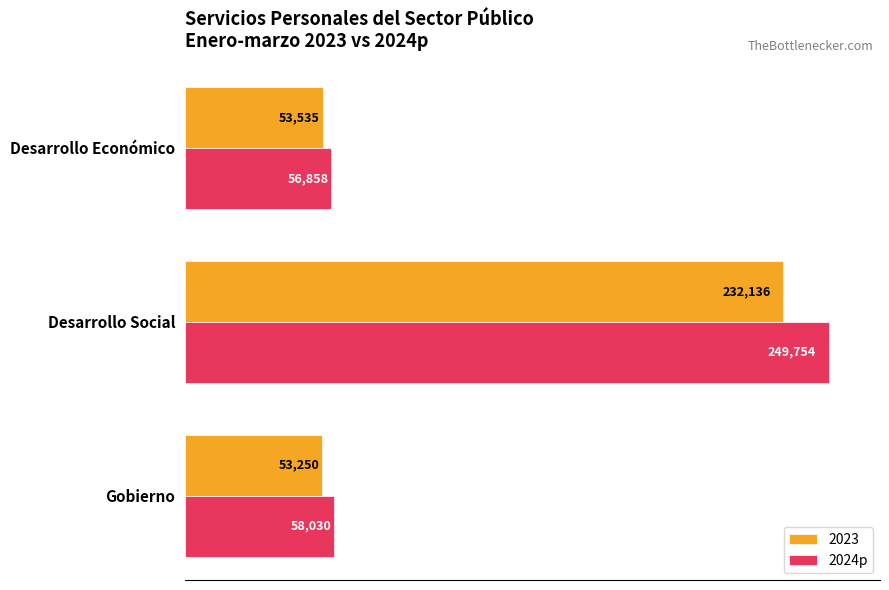

List the labels in order of 2024p value, smallest first.

Desarrollo Económico, Gobierno, Desarrollo Social